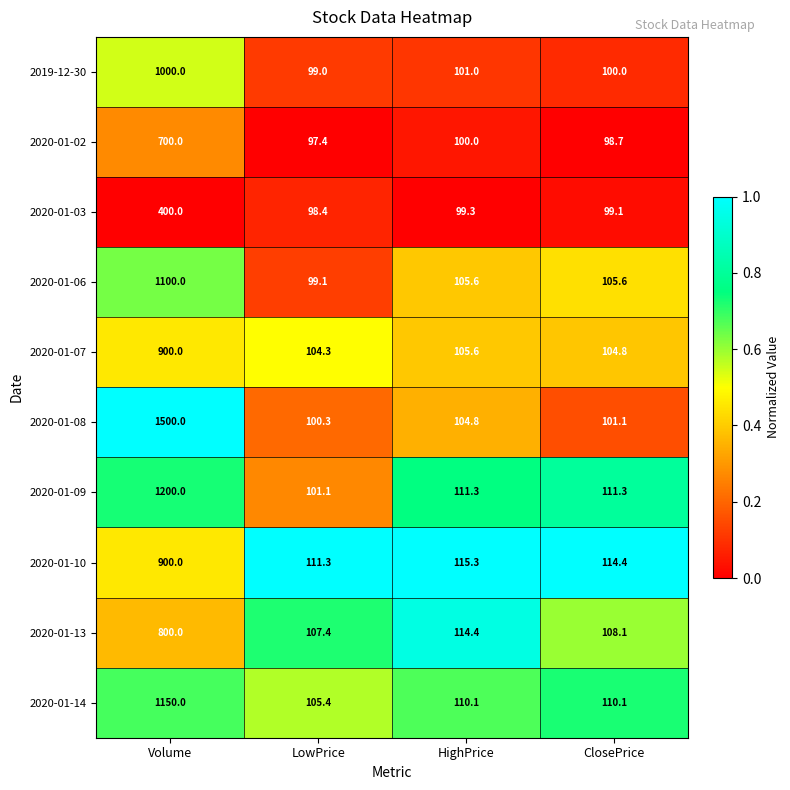

Count the number of categories in the chart.

4